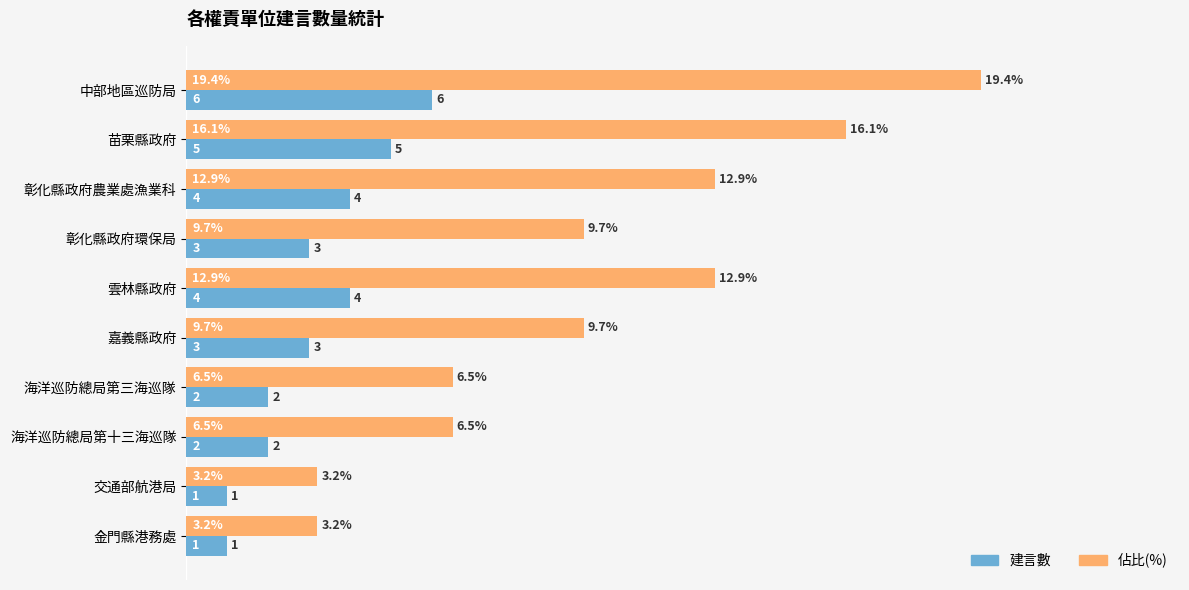

Which series has the largest range (max minus min)?

佔比(%)